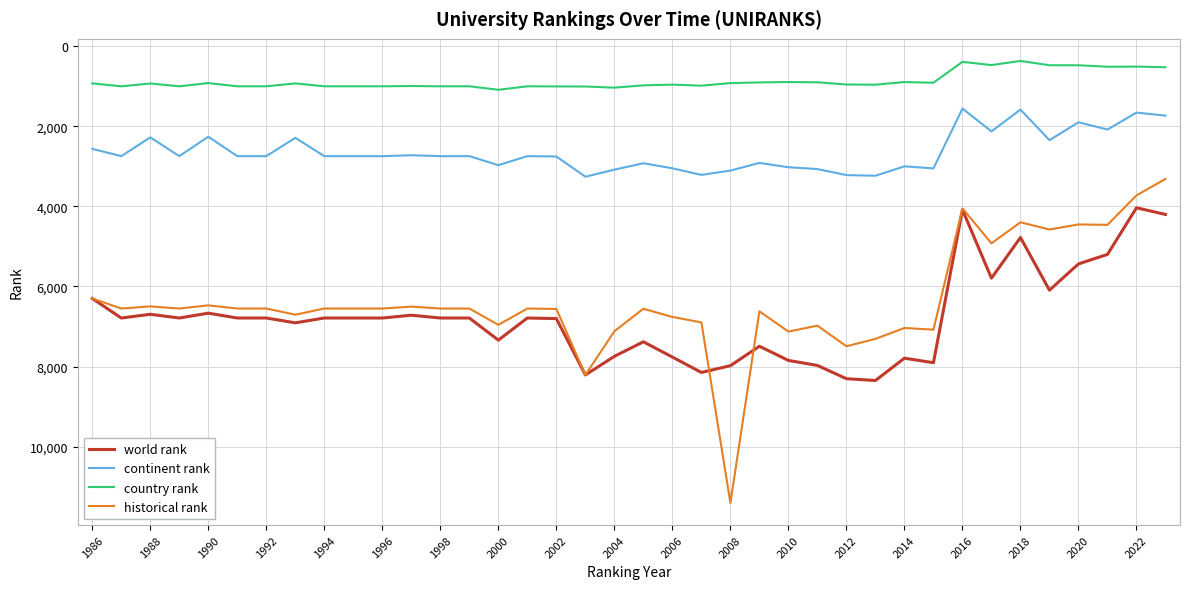

True or false: country rank and world rank cross at least once.

False